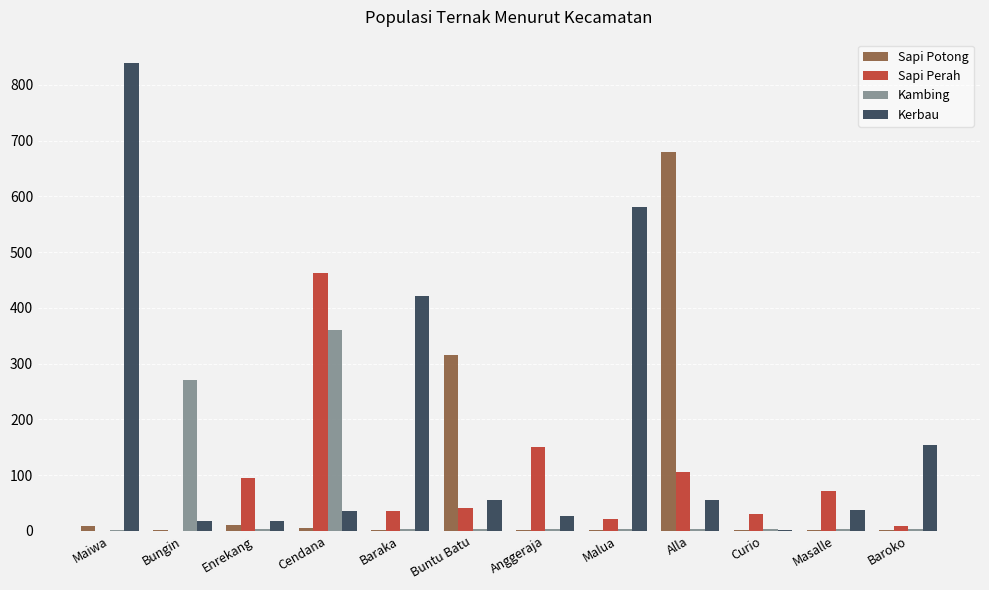

What is the sum of all Kambing values?

663.6